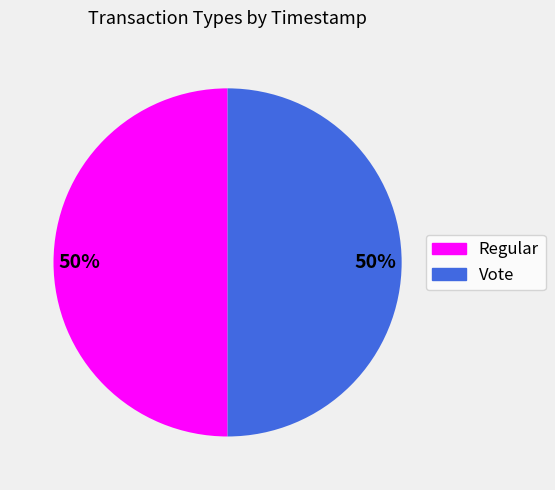

To the nearest percent, what percentage of the pie is Vote?

50%